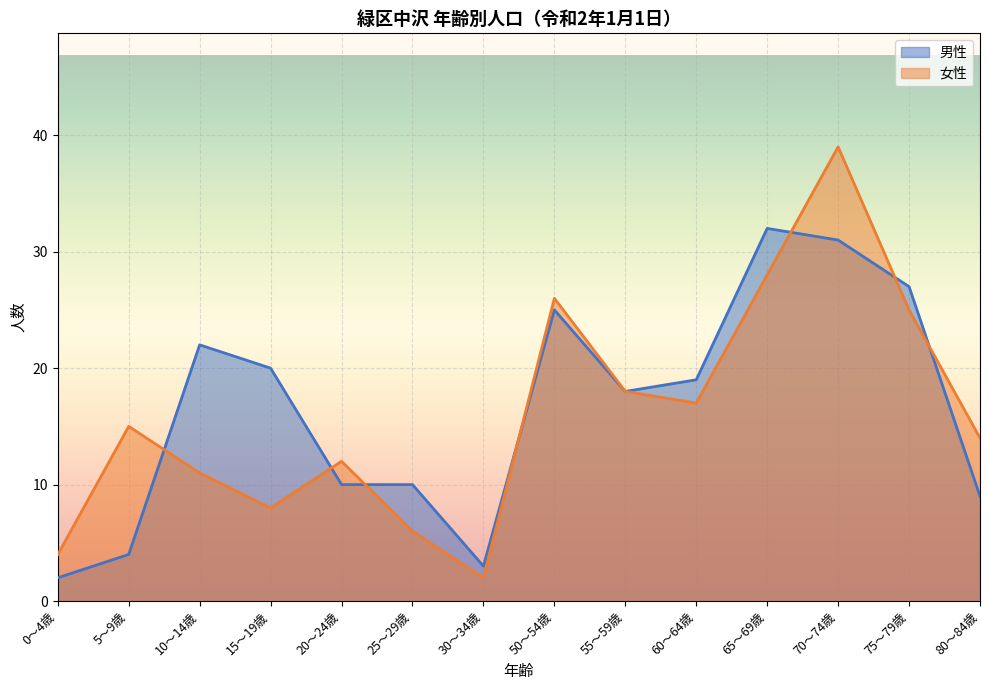

Count the number of data series in this chart.

2